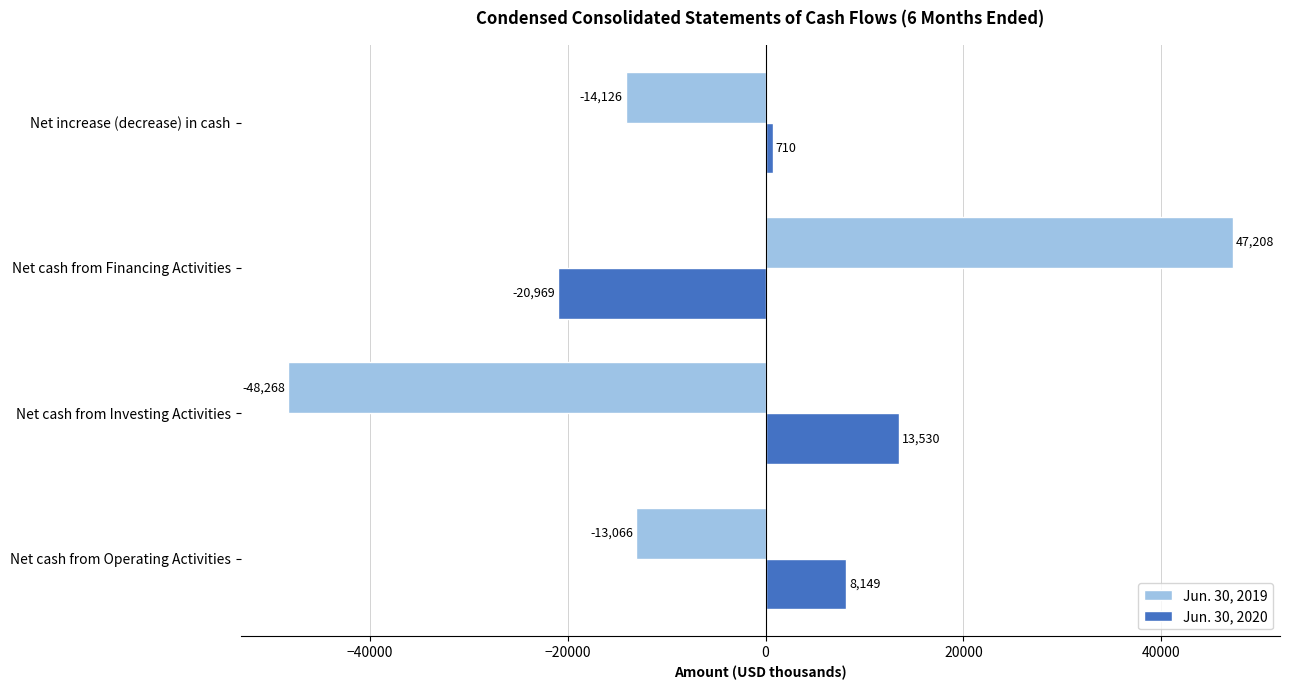

The Jun. 30, 2020 series shows -20969 at Net cash from Financing Activities. True or false?

True